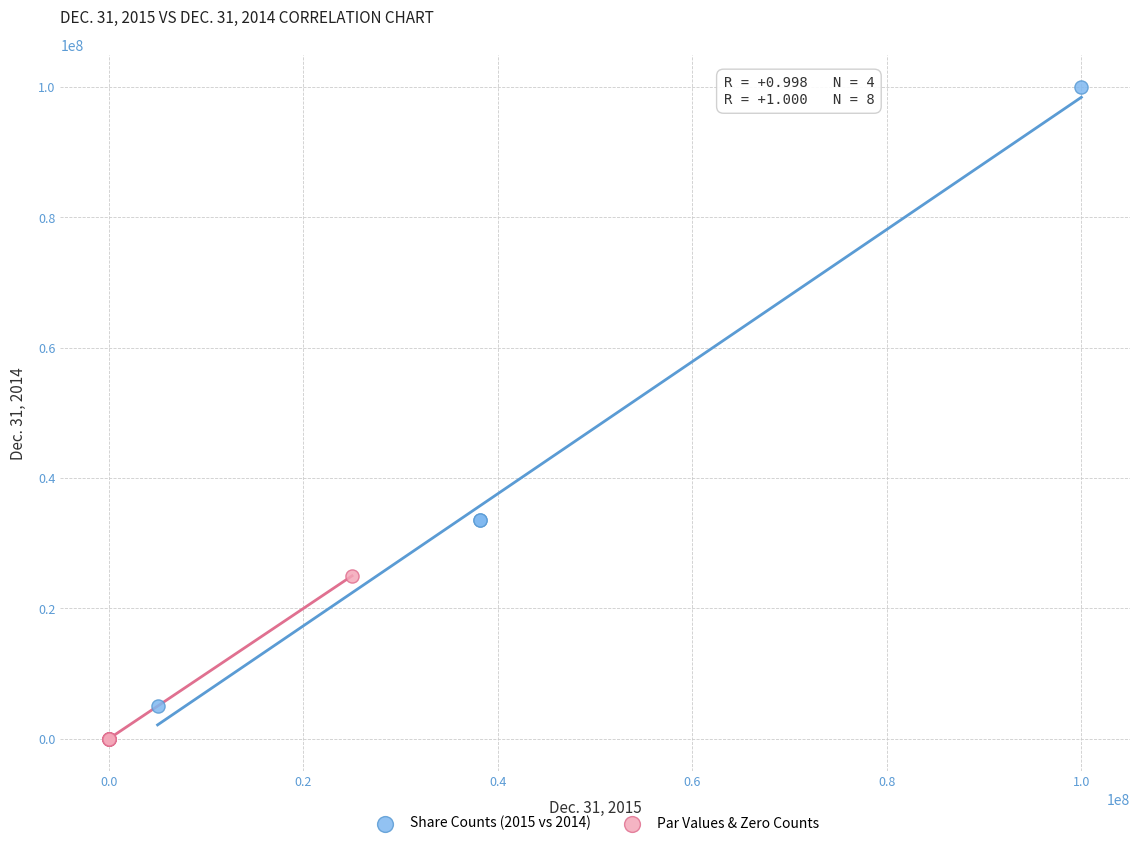

Which series has the widest spread of Y values?

Share Counts (2015 vs 2014)